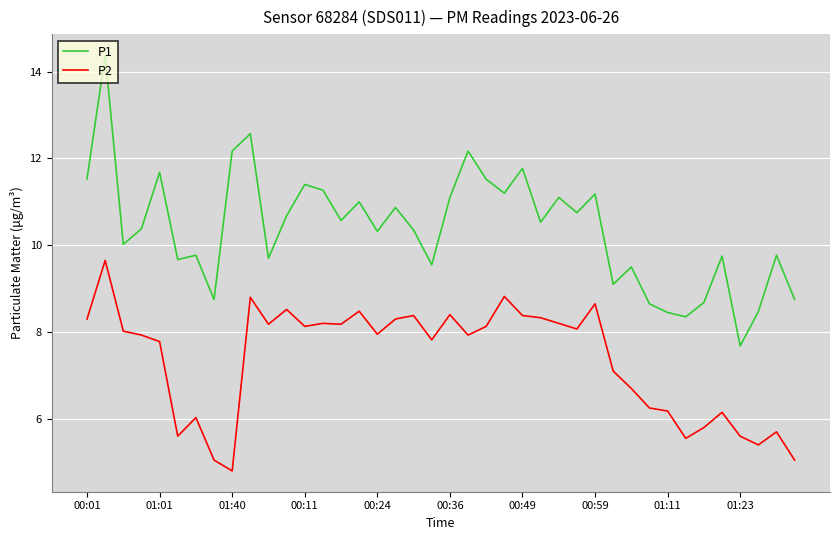

How many lines are shown in the chart?

2